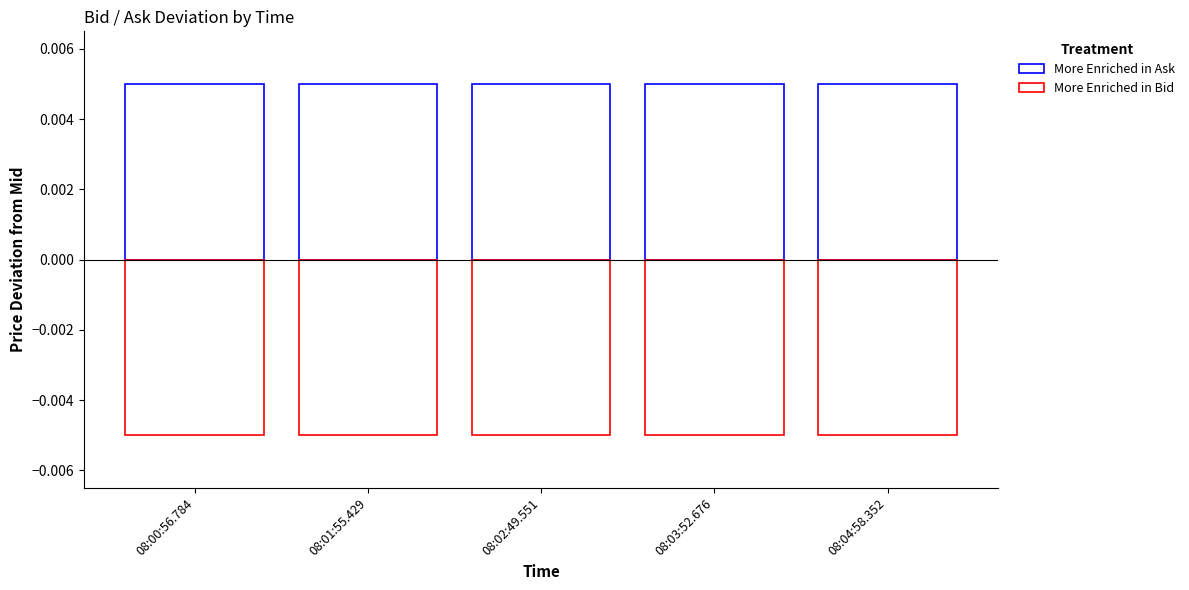

The value of More Enriched in Bid at 08:00:56.784 is -0.0. True or false?

True